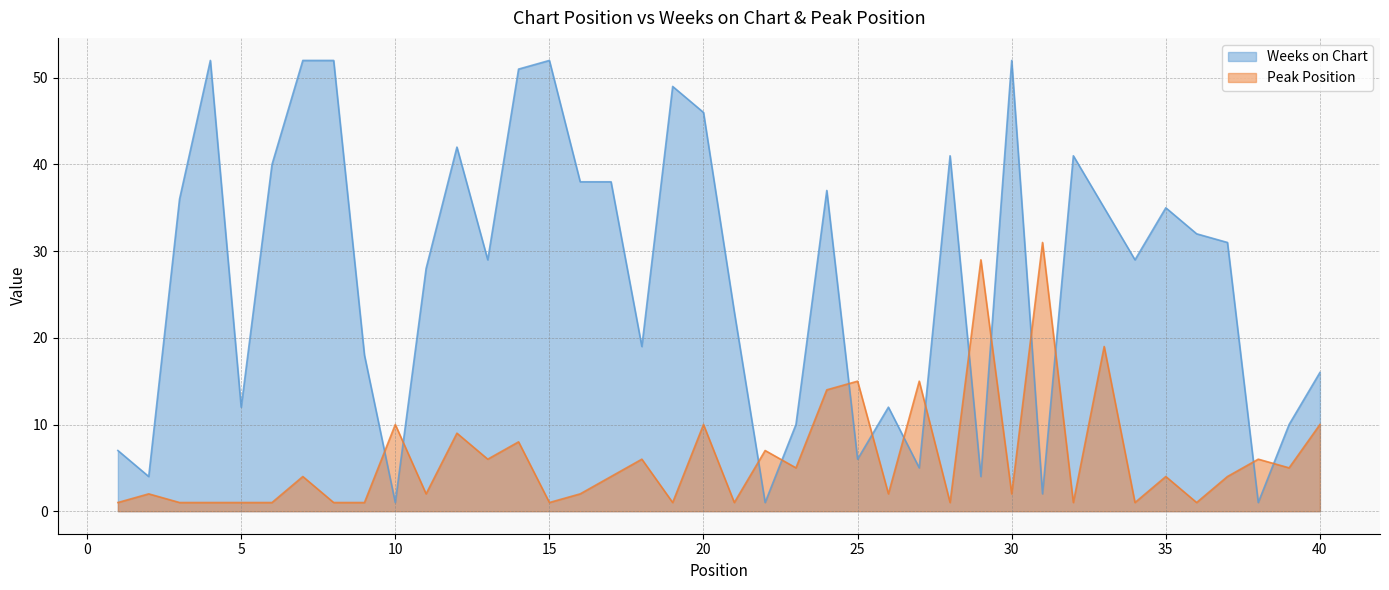

At which category does Peak Position reach its first local valley?

11